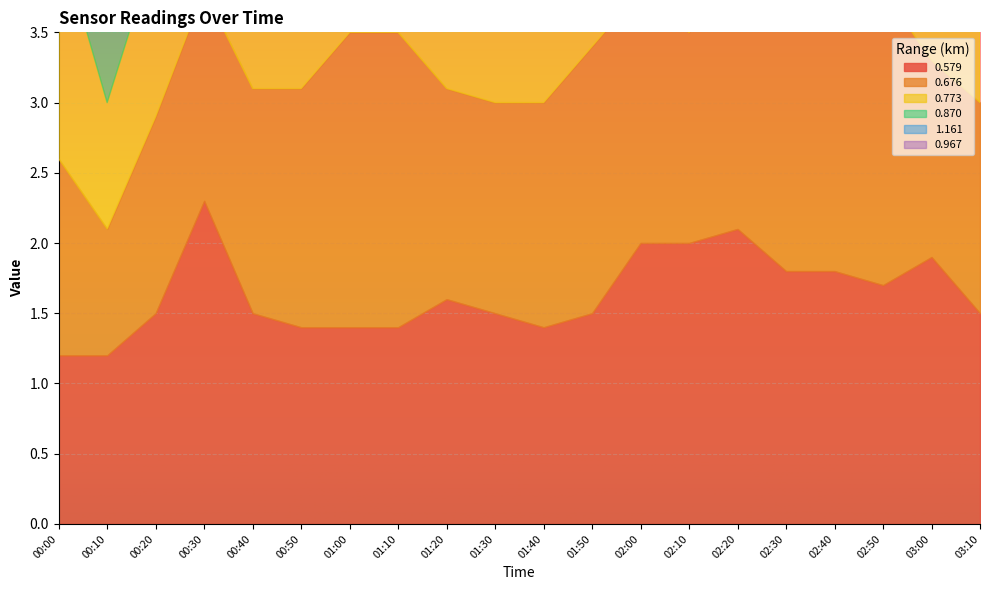

How many distinct data groups are displayed?

6